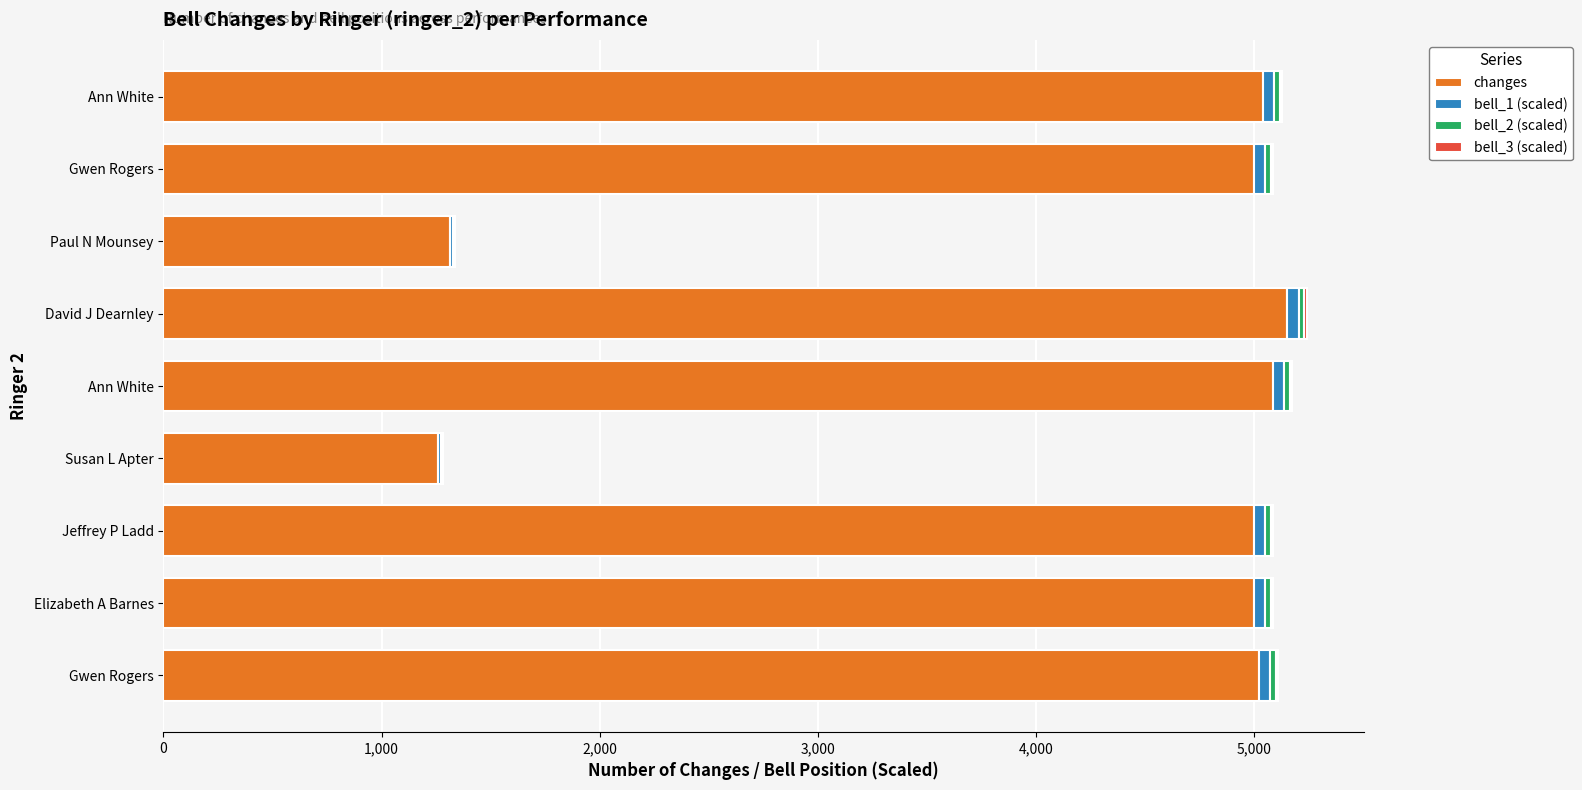

Count the number of categories in the chart.

9